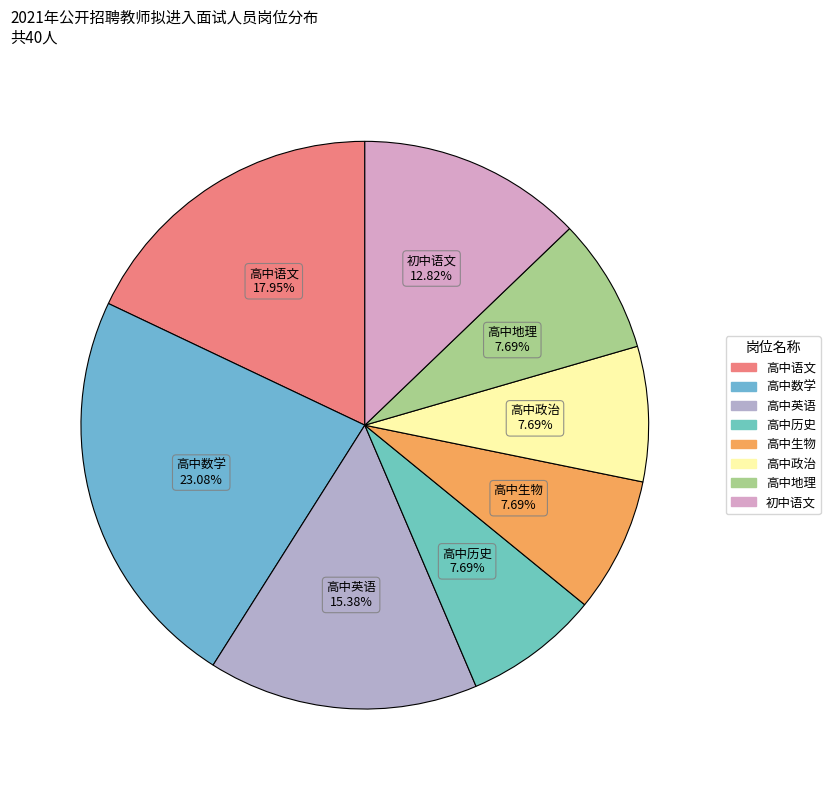

Is it true that 高中历史 is 21% of the pie?

False